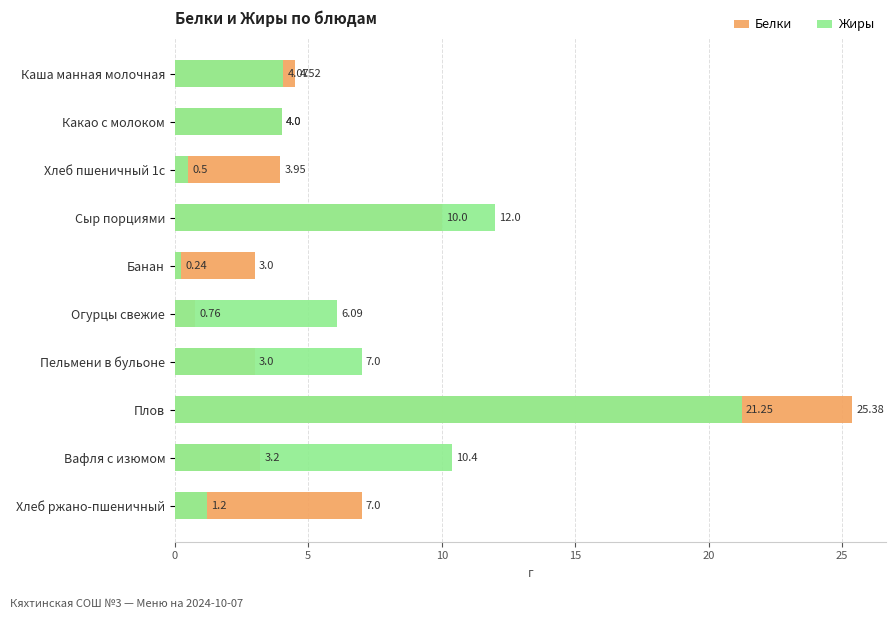

At Огурцы свежие, list the series in order from smallest to largest.

Белки, Жиры